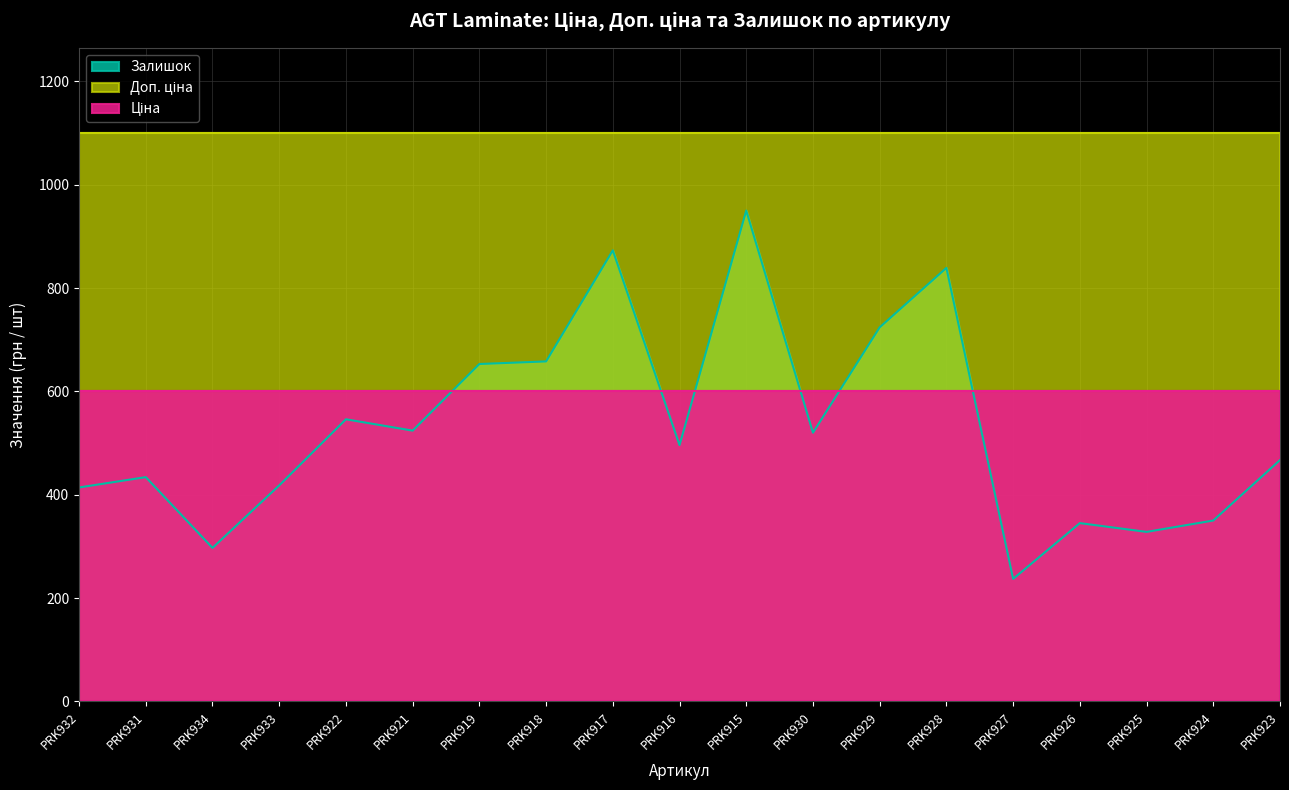

What is the difference between the maximum and second lowest values in the Залишок series?

653.0